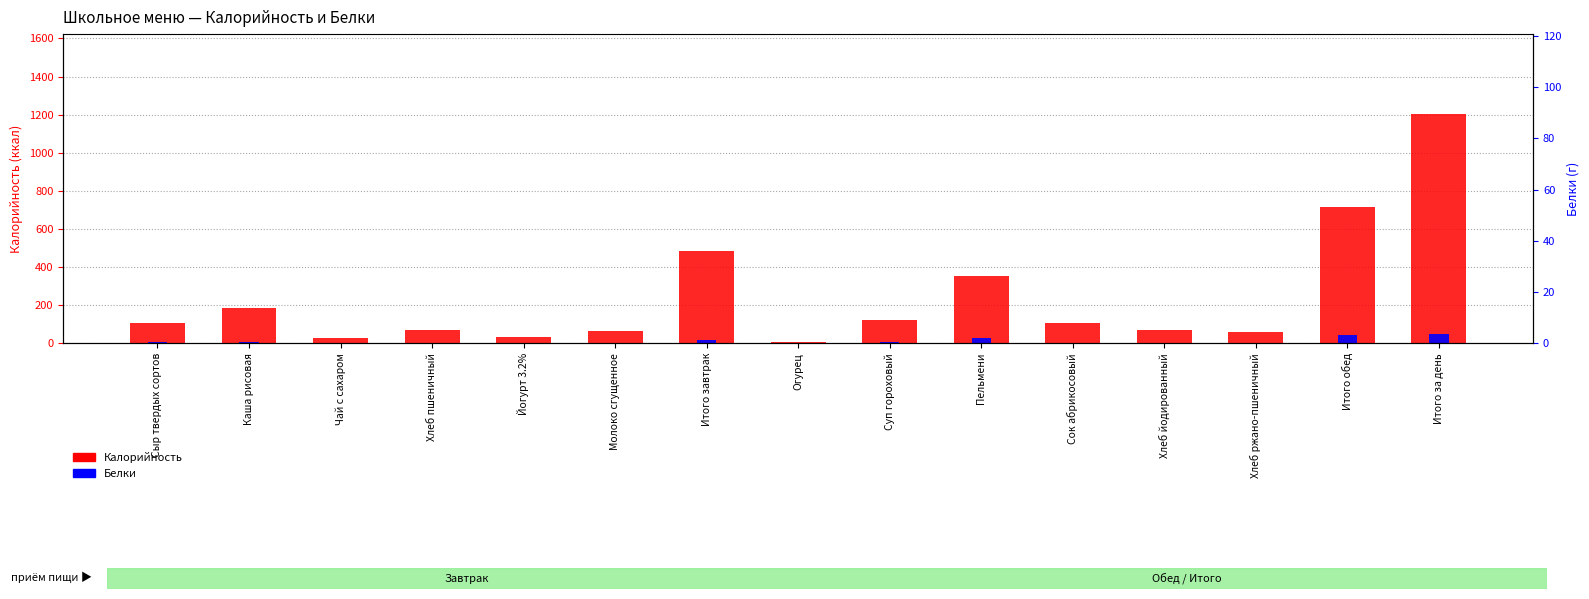

Which series has the largest range (max minus min)?

Калорийность